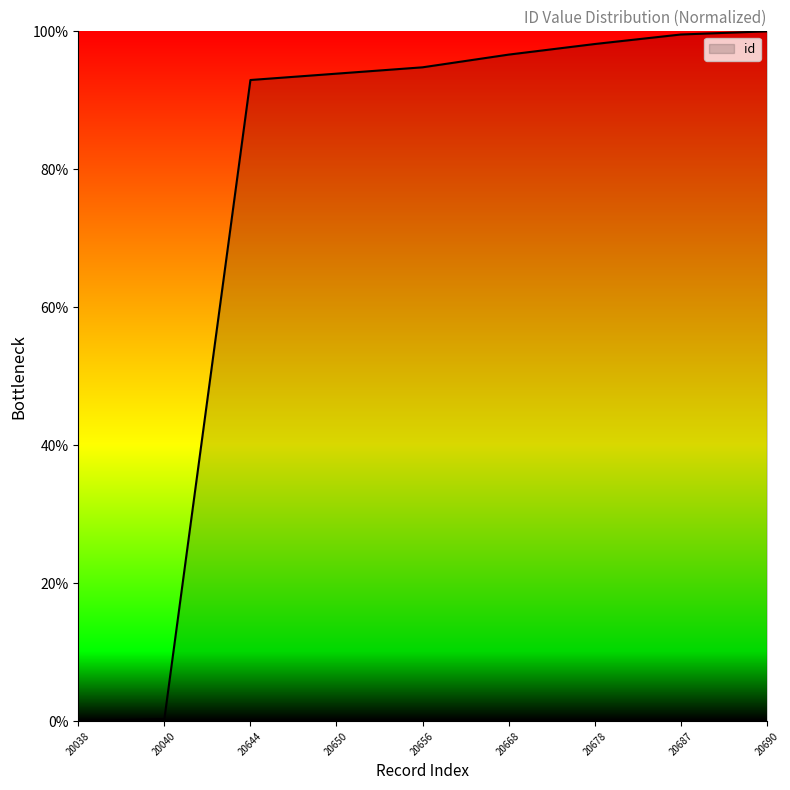

What is the ratio of the value at 20687 to the value at 20644?

1.1